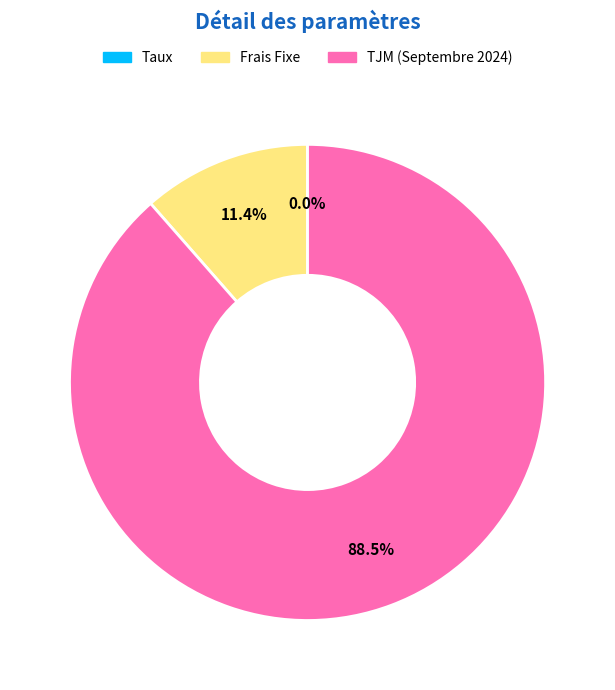

How much of the chart is everything except Frais Fixe?

88.6%